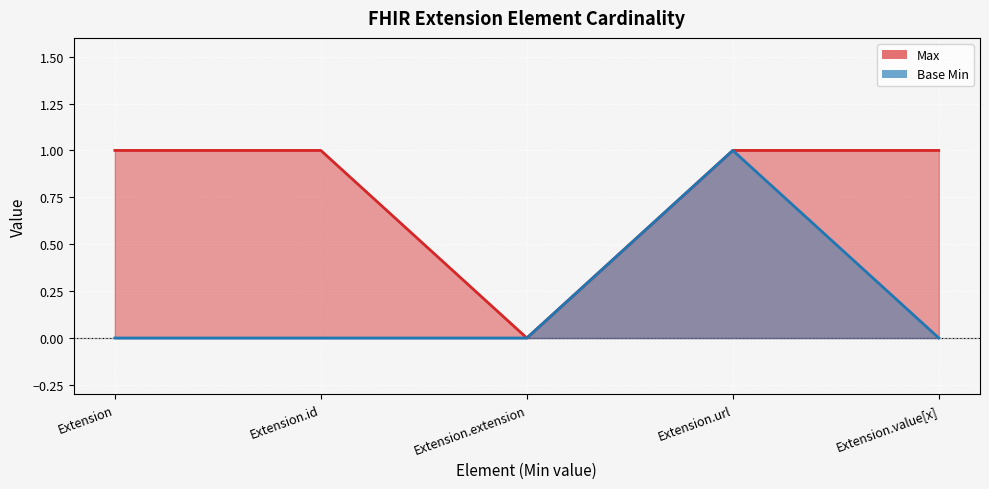

Which label corresponds to the largest value in the chart?

Extension